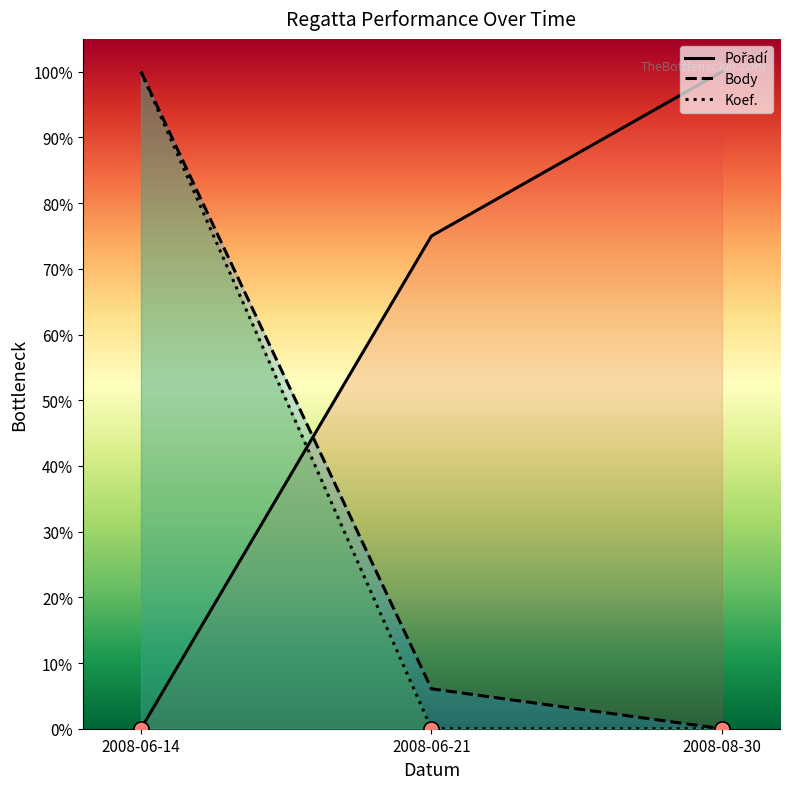

Which series reaches the maximum Y coordinate?

Pořadí